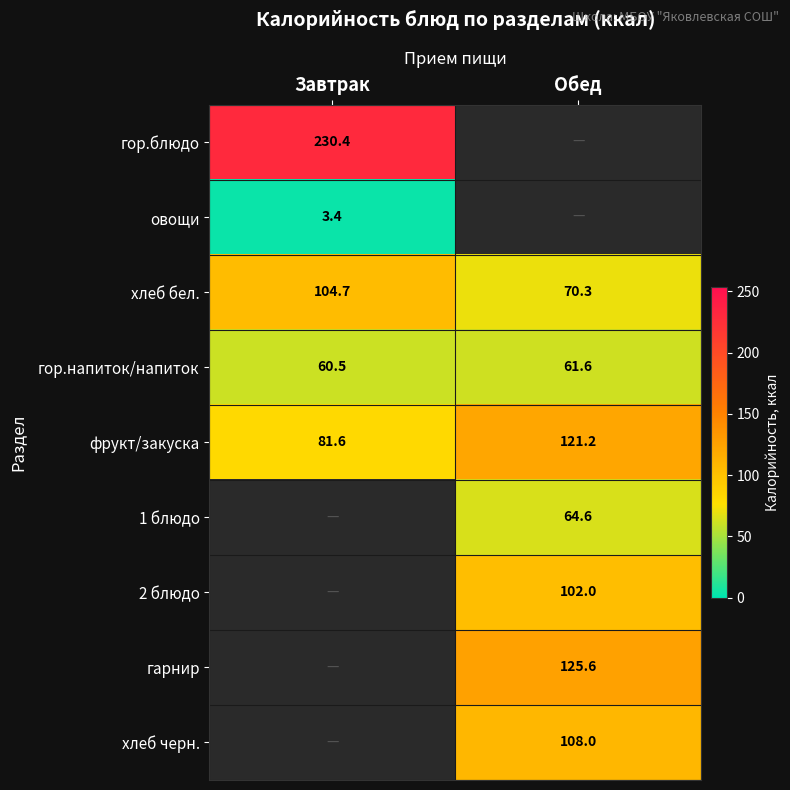

The гор.блюдо series shows 230.4 at Завтрак. True or false?

True